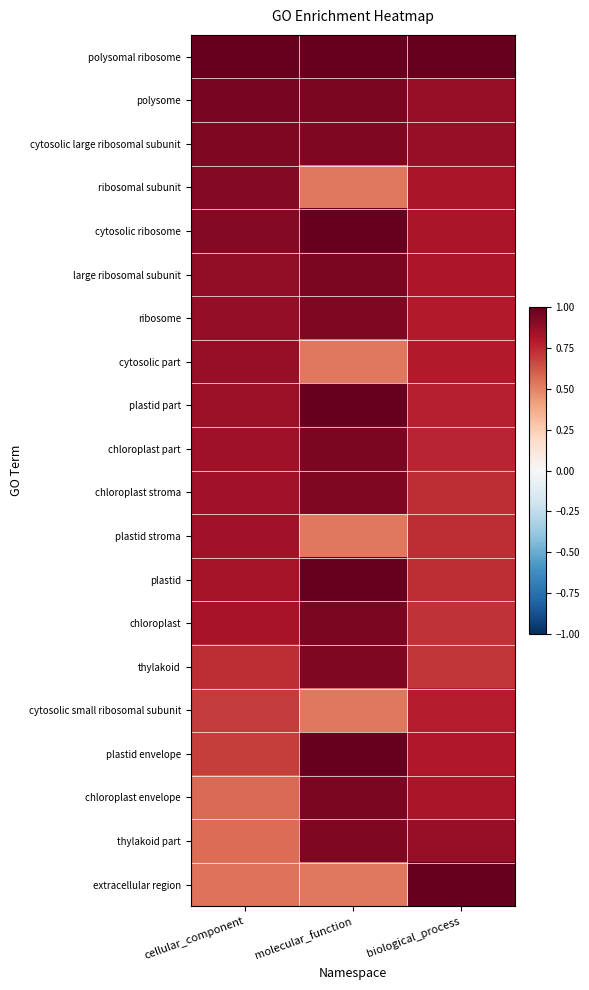

Count the number of categories in the chart.

3